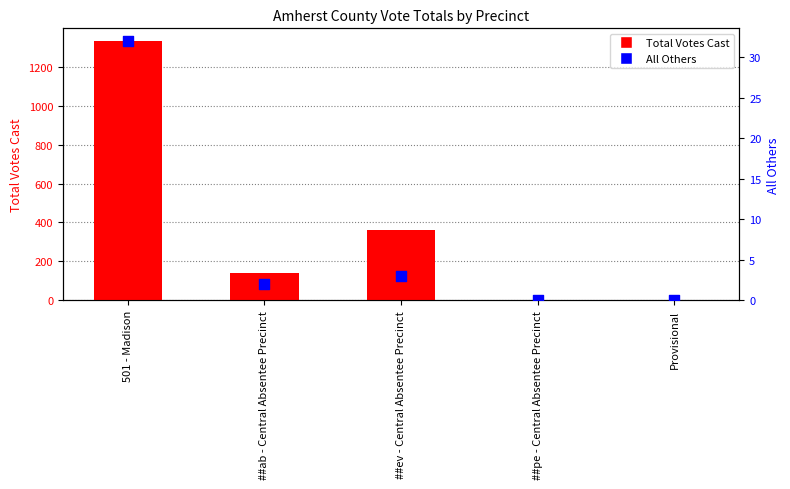

Which series has the largest total across all categories?

Total Votes Cast